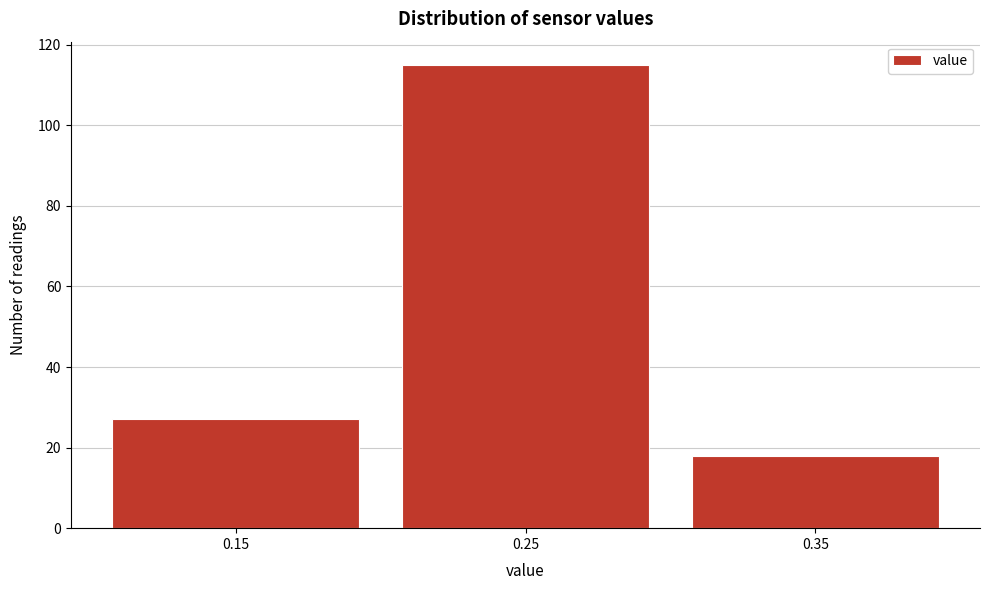

Reading right to left, transcribe all the data shown in this chart.

18	115	27